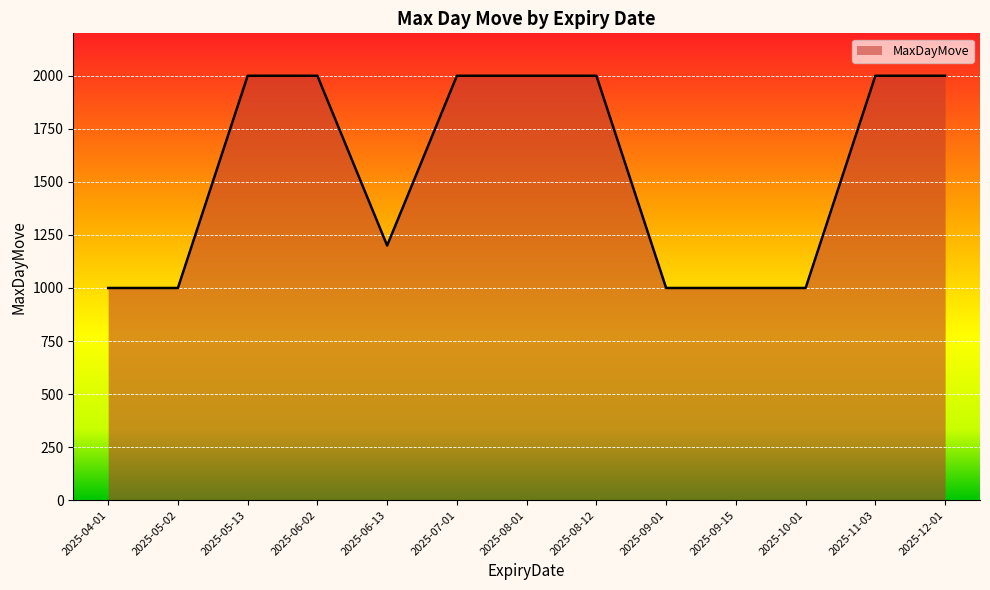

What is the change in value from 2025-06-13 to 2025-08-12?

+800